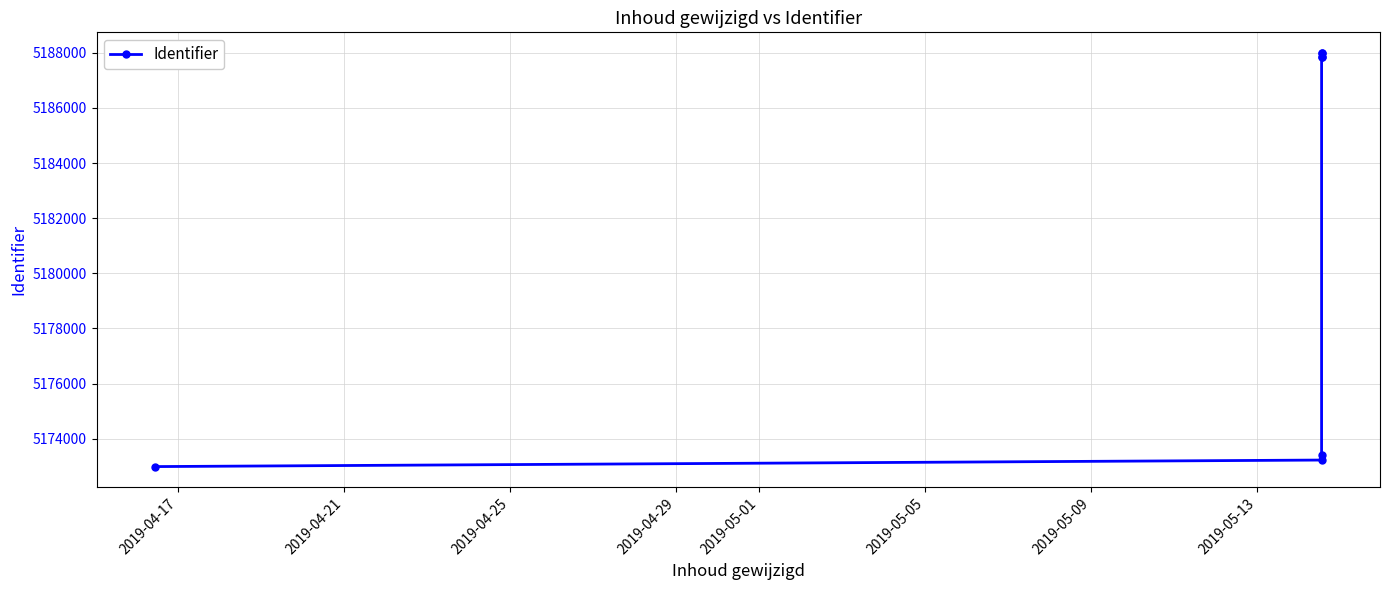

What is the difference between the maximum and minimum values?

15000